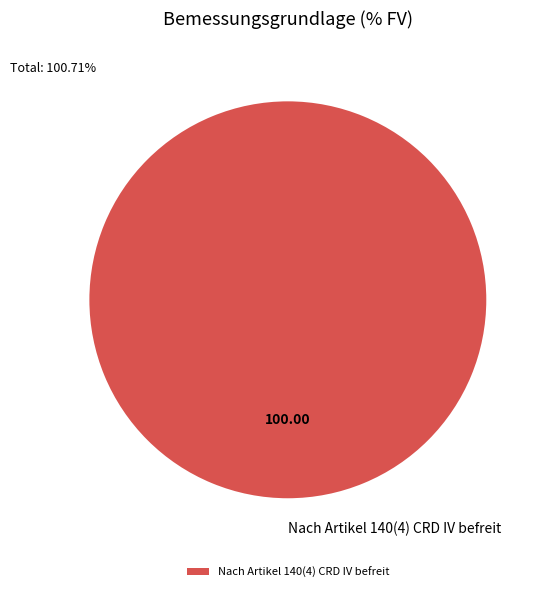

Rank the categories by value from lowest to highest.

Nach Artikel 140(4) CRD IV befreit